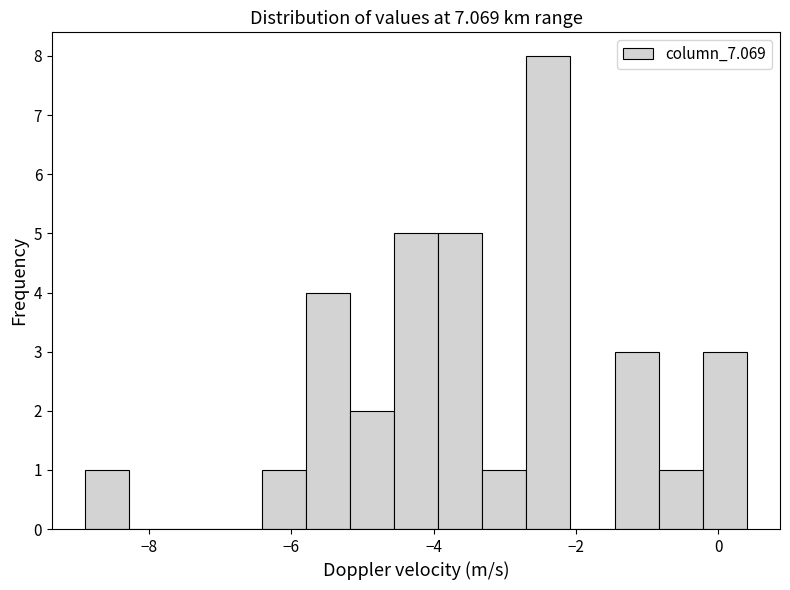

Around what value on the x-axis is the tallest bar? Give the approximate position of its centre, as read against the axis.

-2.4